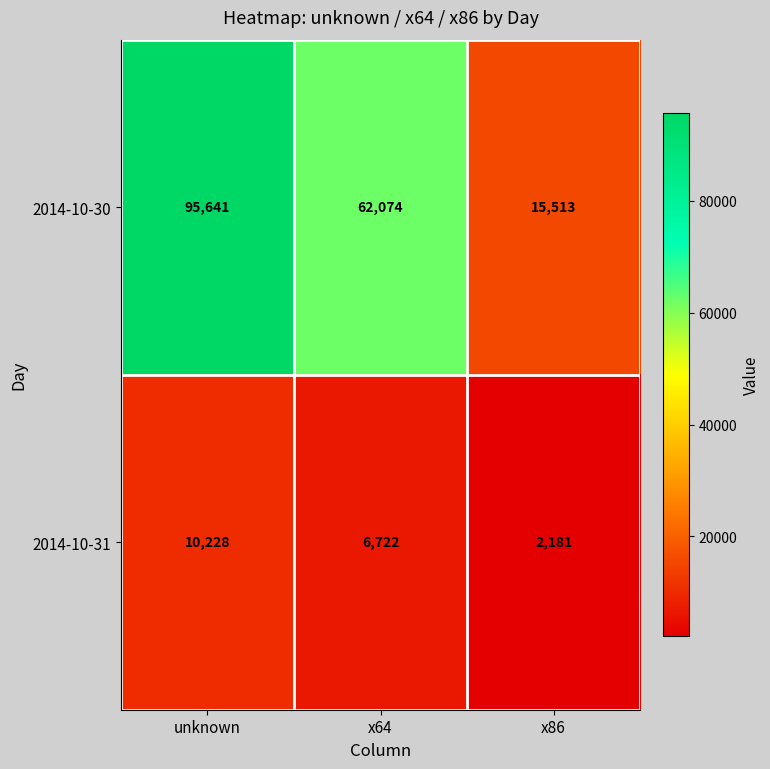

What is the difference between the maximum and minimum values in the 2014-10-30 series?

80128